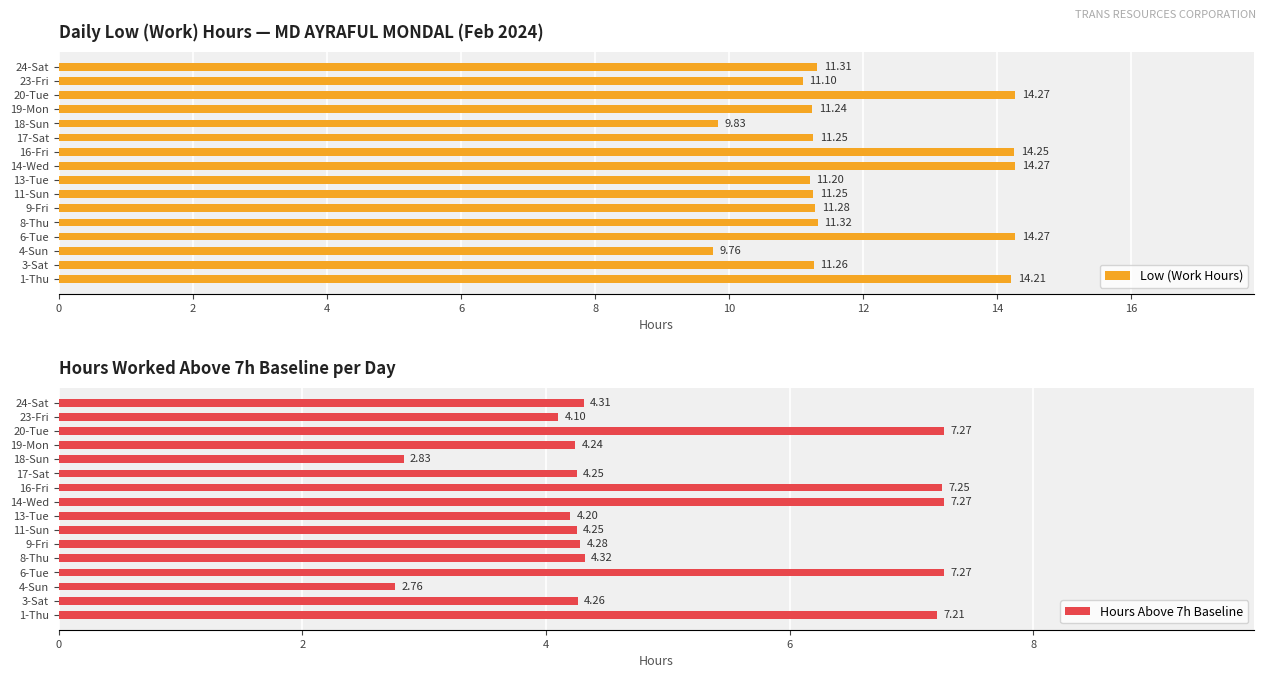

The Low (Work Hours) series shows 9.7 at 1-Thu. True or false?

False